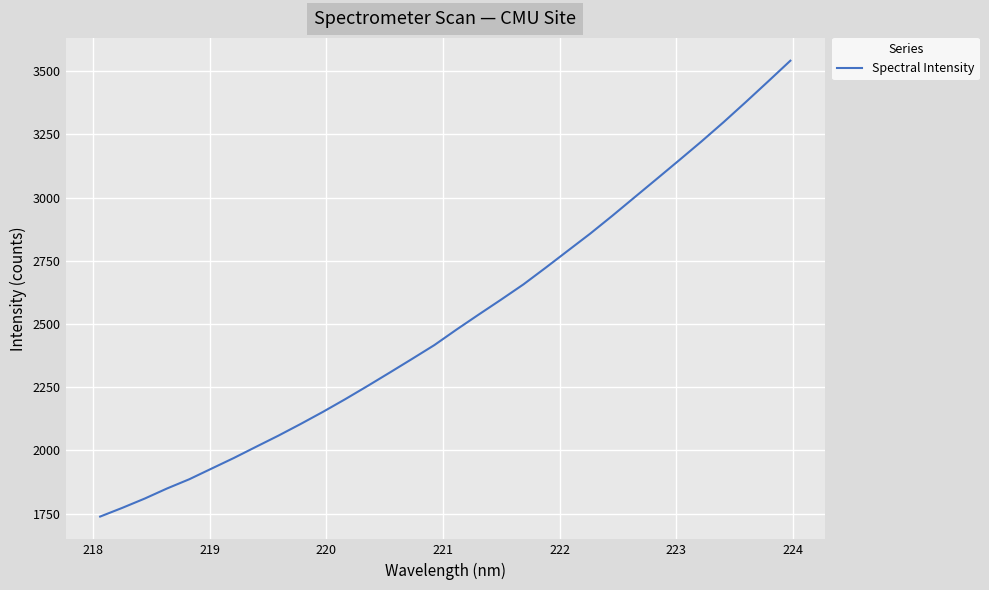

How many lines are shown in the chart?

1